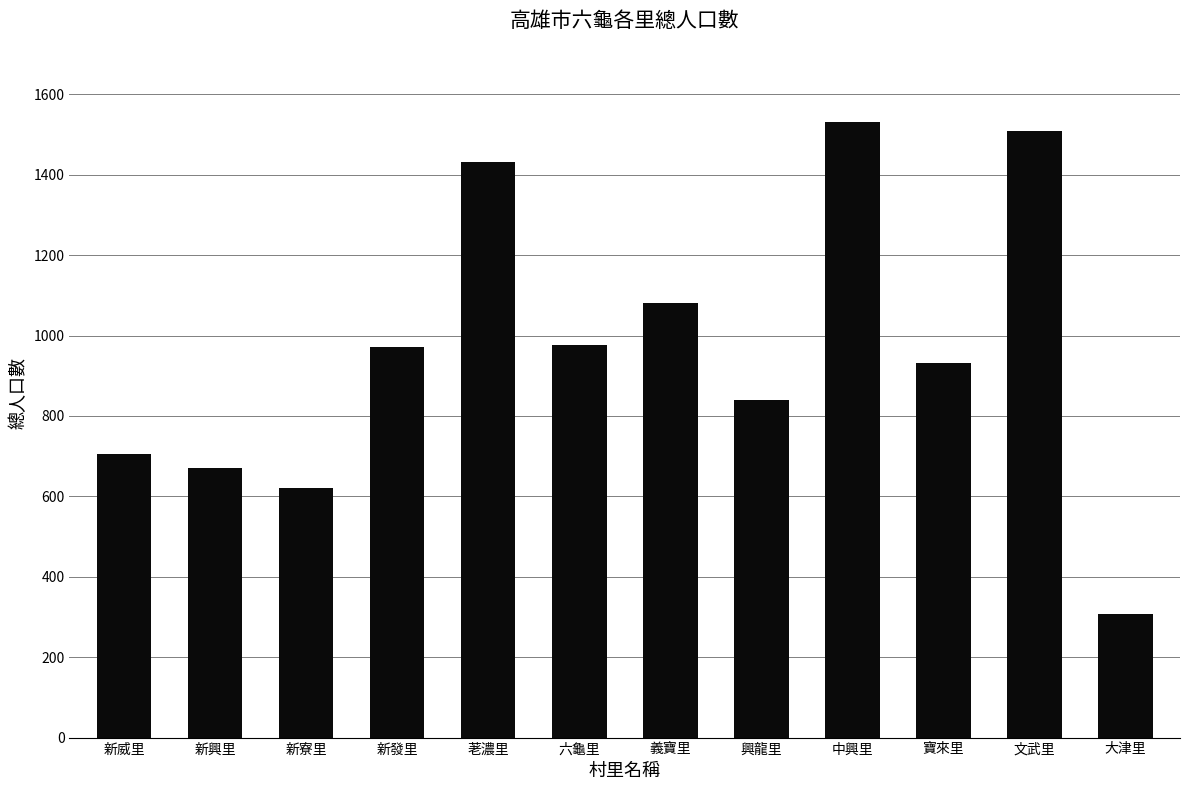

The value at 新興里 is 670. True or false?

True